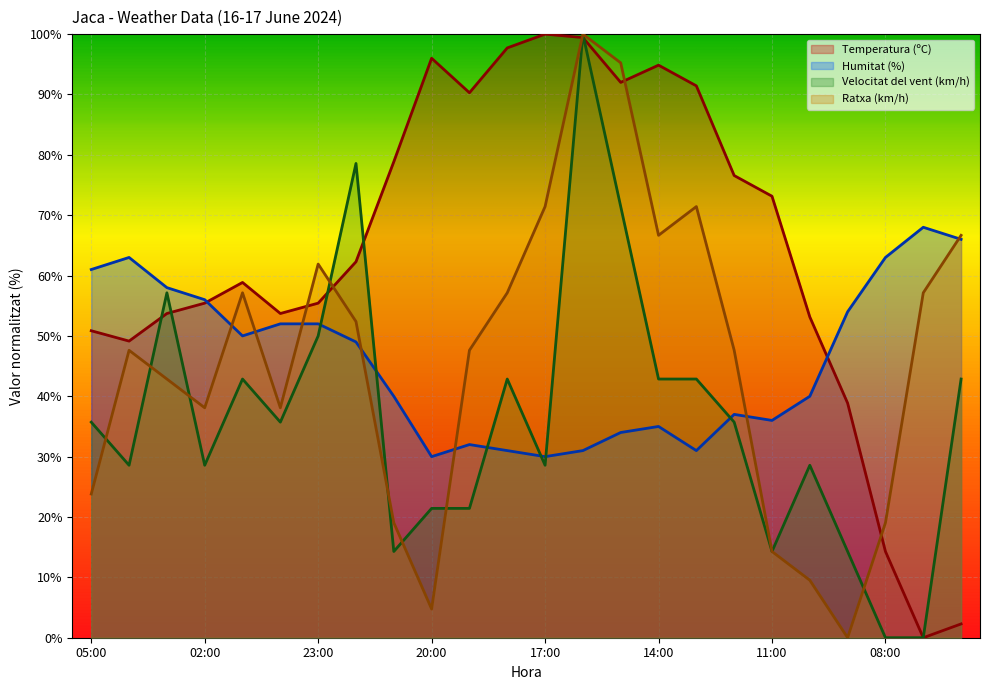

Which series changed the most between 19:00 and 11:00?

Ratxa (km/h)